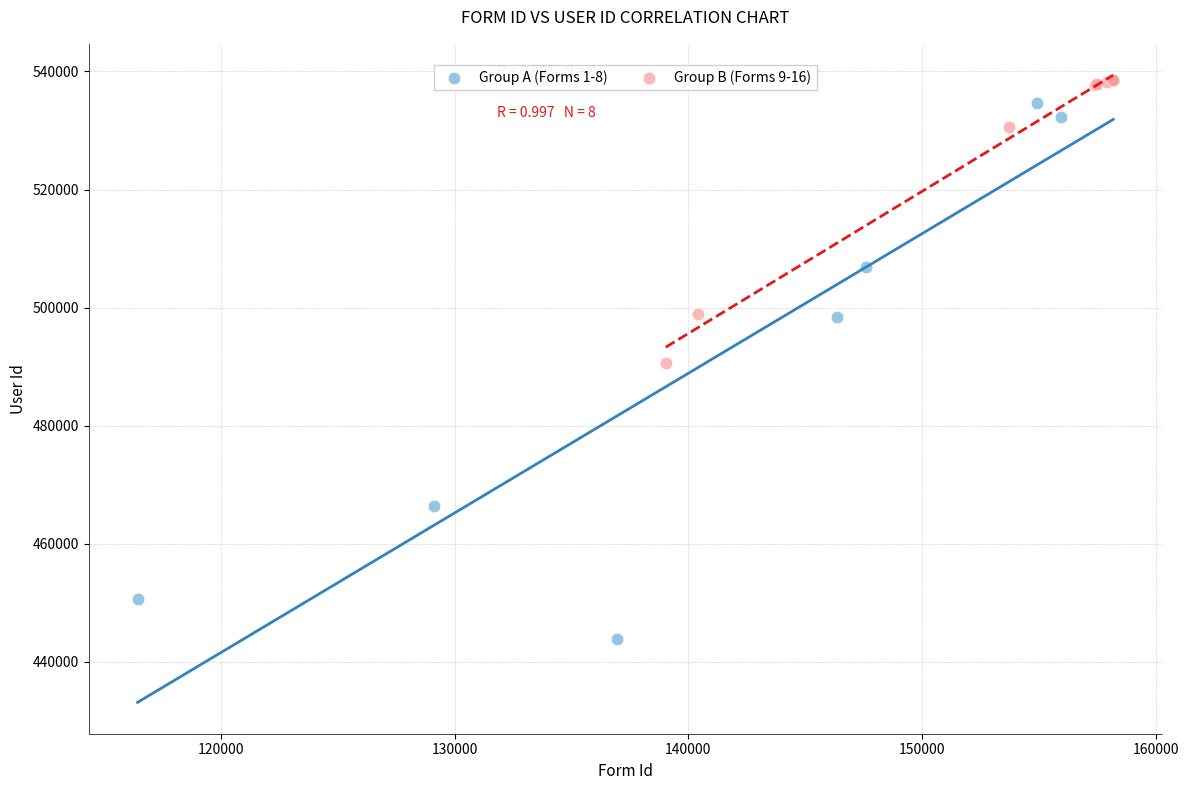

Which series contains the lowest Y value?

Group A (Forms 1-8)